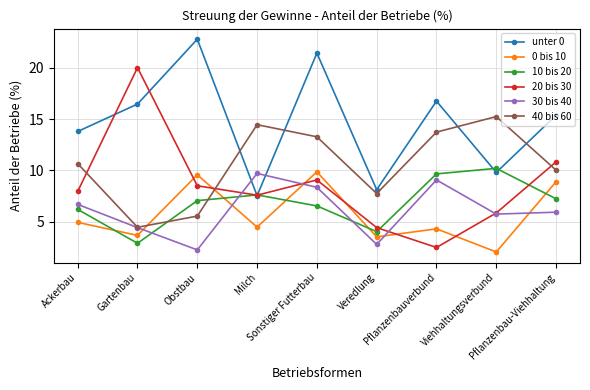

At which label is 0 bis 10 closest to 5?

Ackerbau